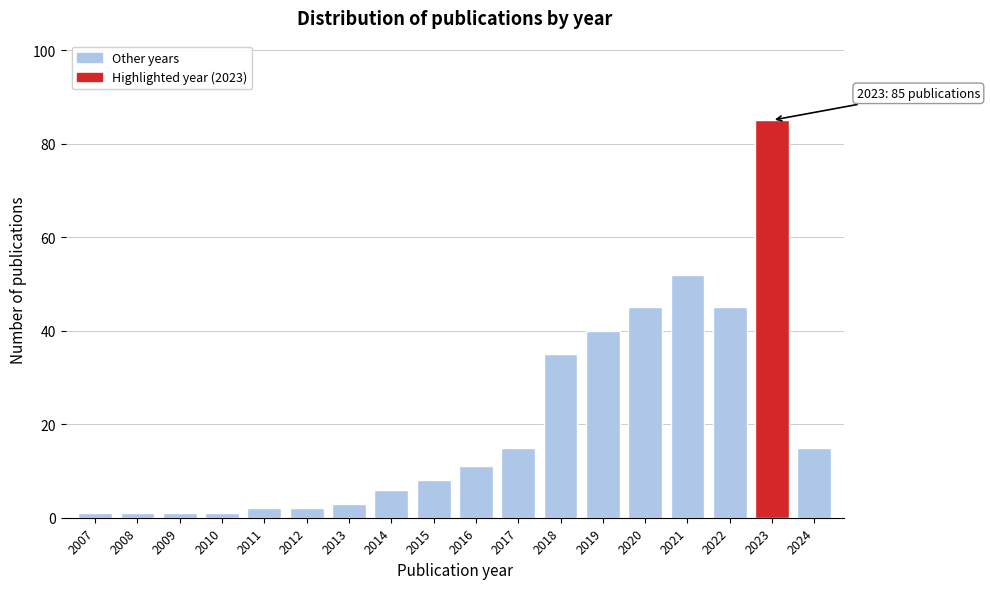

Reading right to left, extract all data points from this chart.

2024=15	2023=85	2022=45	2021=52	2020=45	2019=40	2018=35	2017=15	2016=11	2015=8	2014=6	2013=3	2012=2	2011=2	2010=1	2009=1	2008=1	2007=1